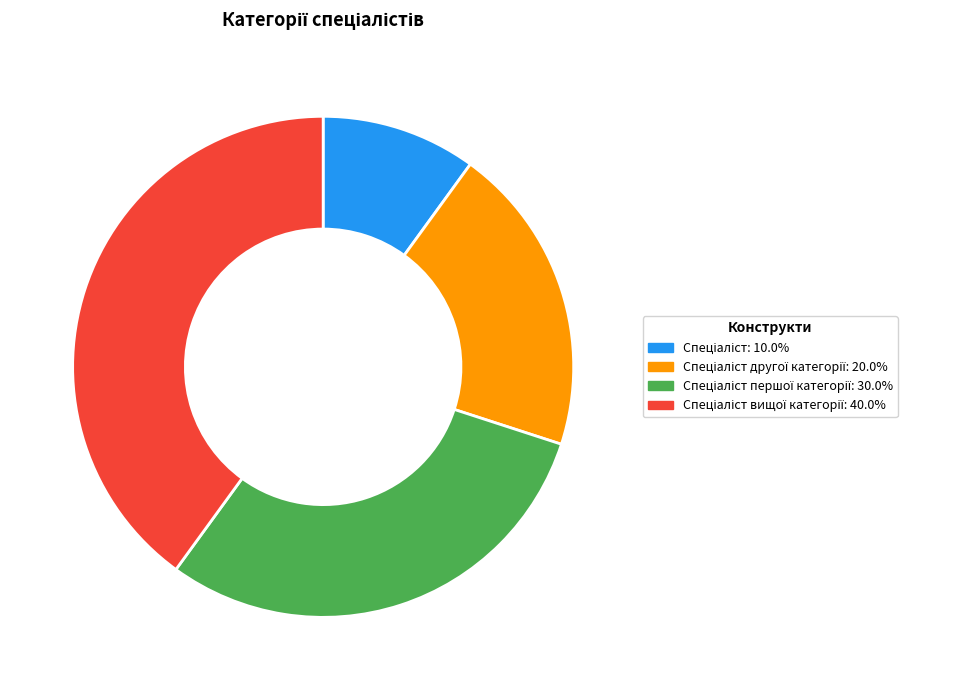

Is there any slice that represents more than half of the pie?

No